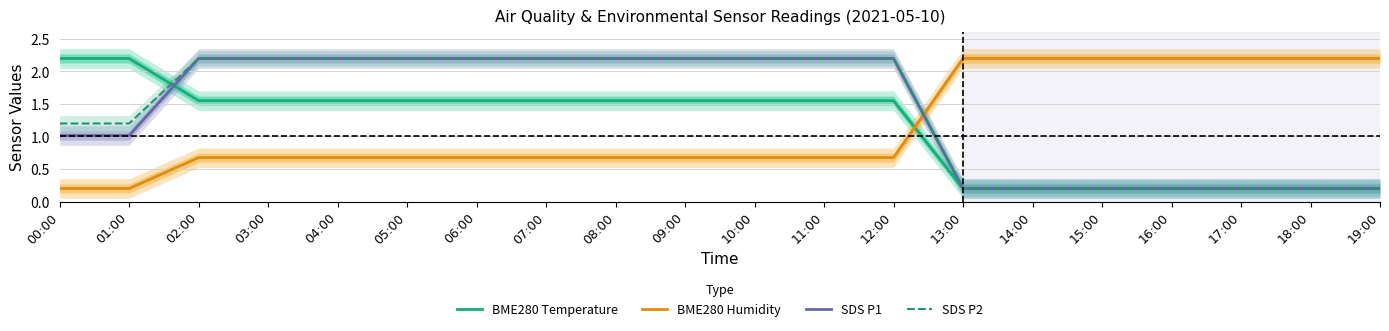

How many distinct data groups are displayed?

4